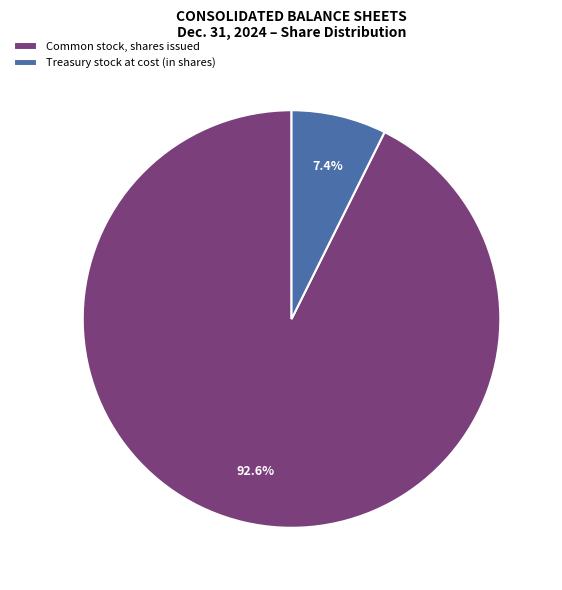

Is it true that Treasury stock at cost (in shares) is 7% of the pie?

True